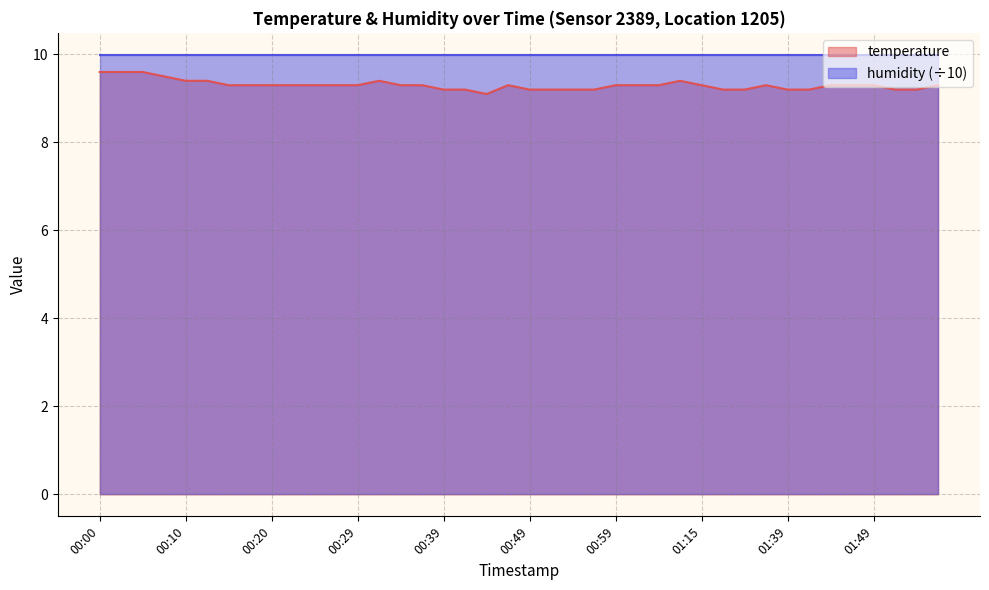

At which category does the data reach its first local peak?

00:32